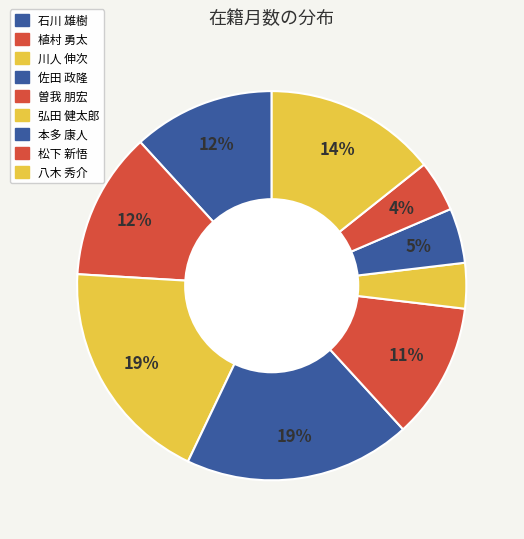

To the nearest percent, what portion does 曽我 朋宏 represent?

11%